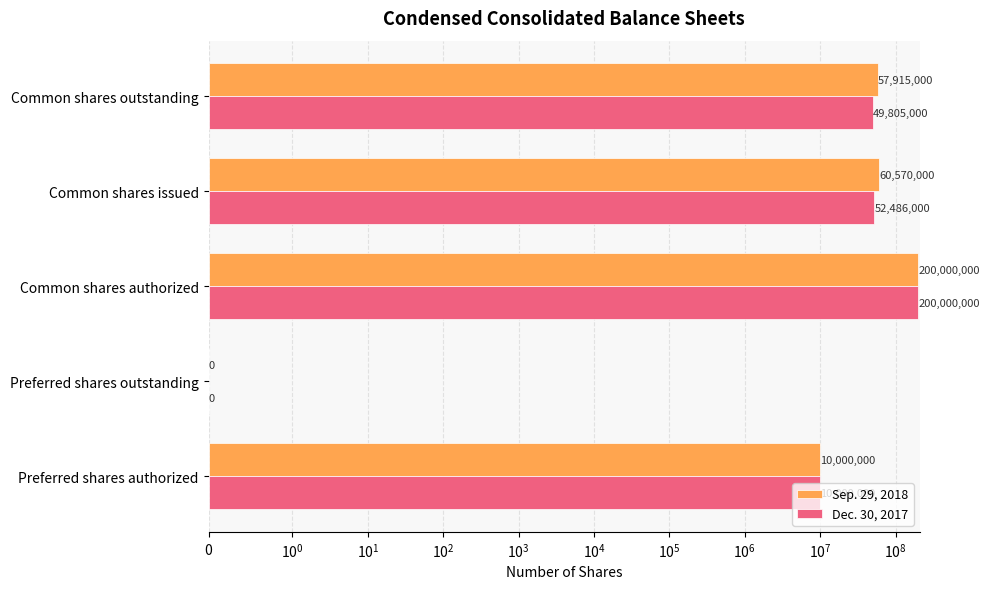

How many values in the Sep. 29, 2018 series exceed 57915000?

2